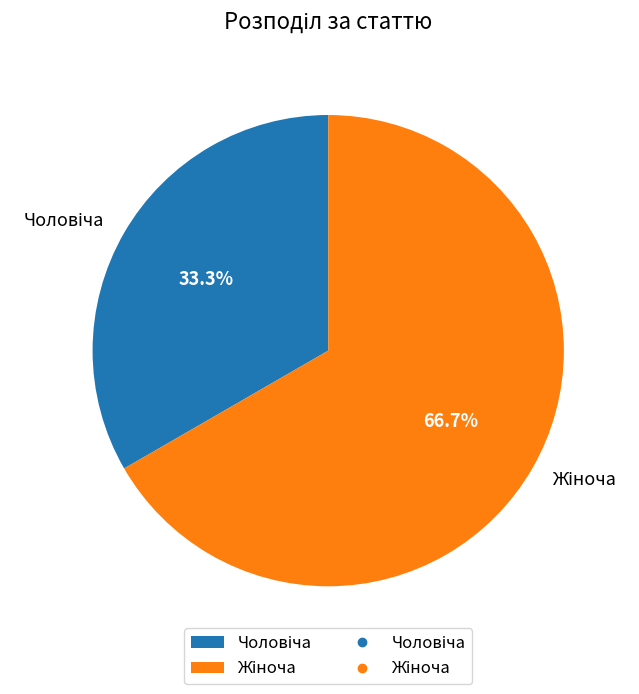

Is there any slice that represents more than half of the pie?

Yes